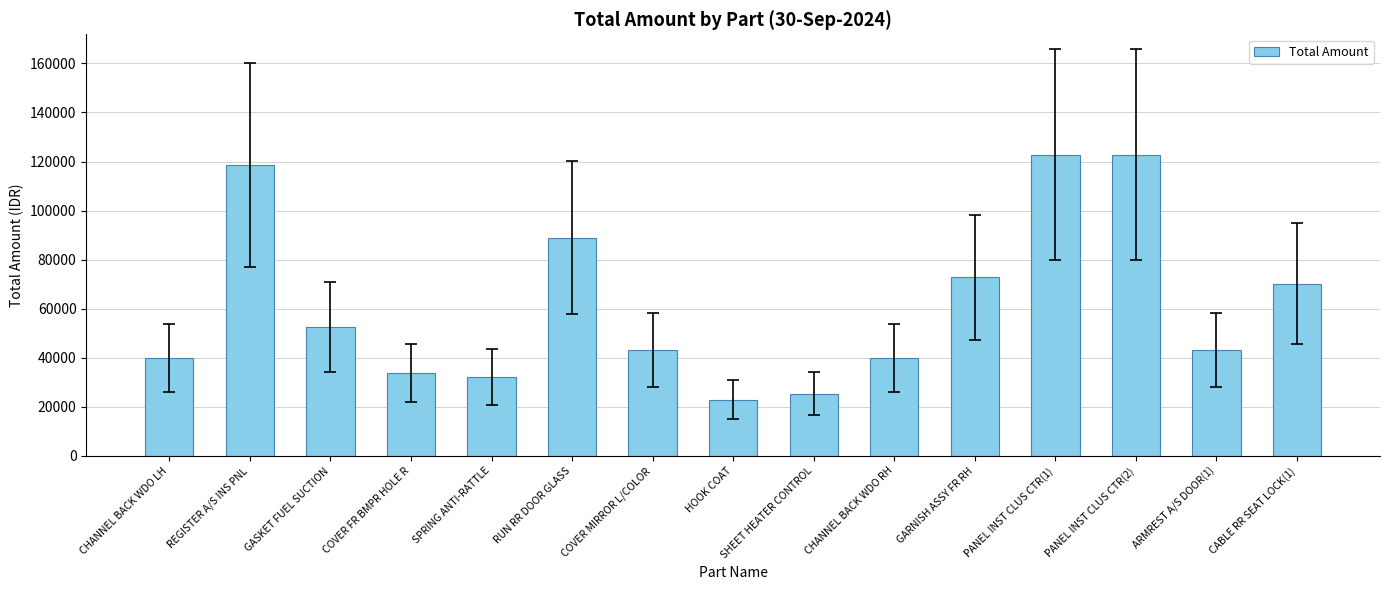

How many values are below 43176?

6